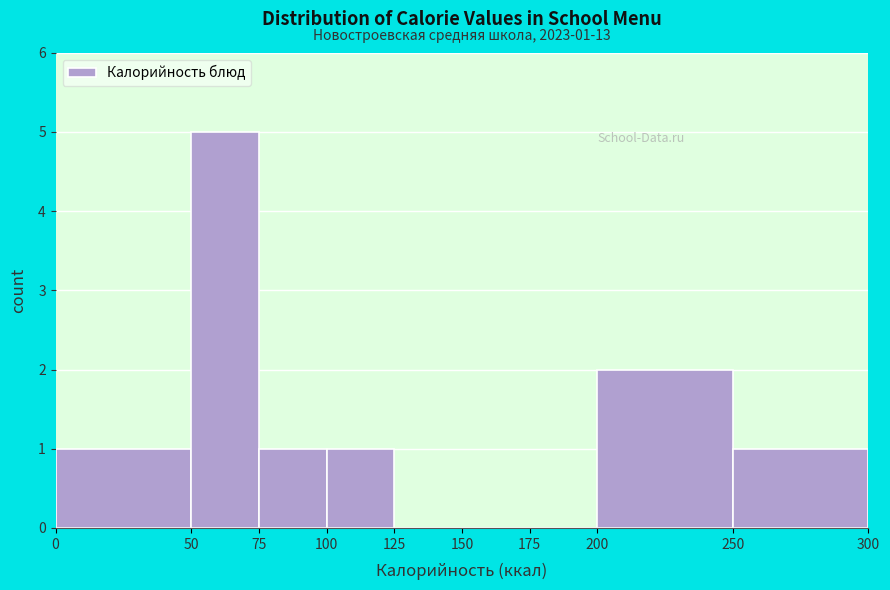

Which range on the x-axis has the tallest bar?

50 to 75